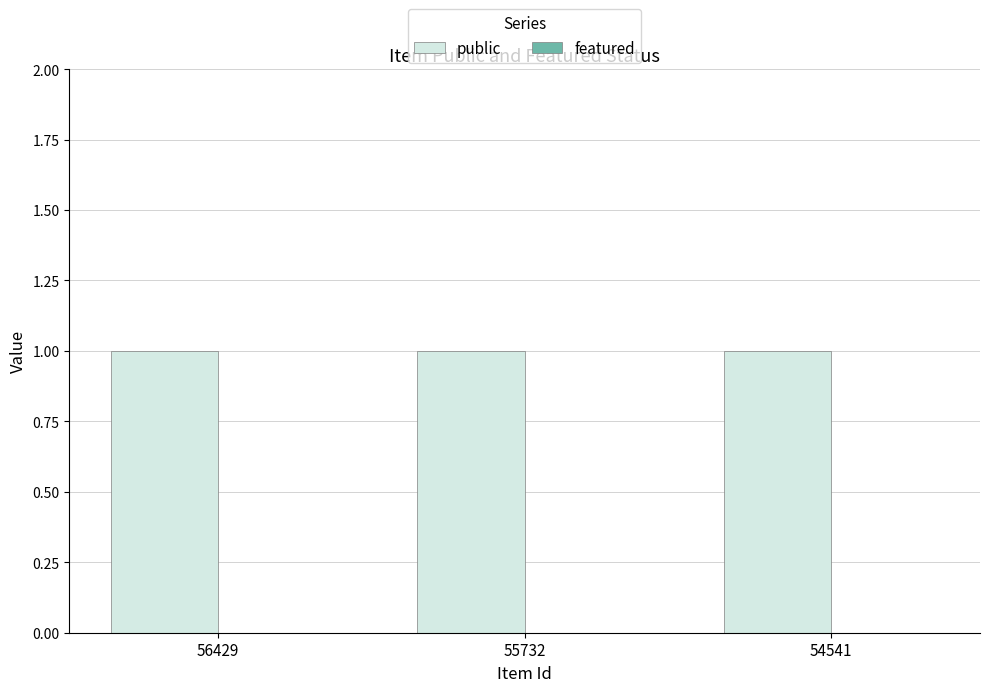

True or false: featured has a value of 0 at 55732.

True